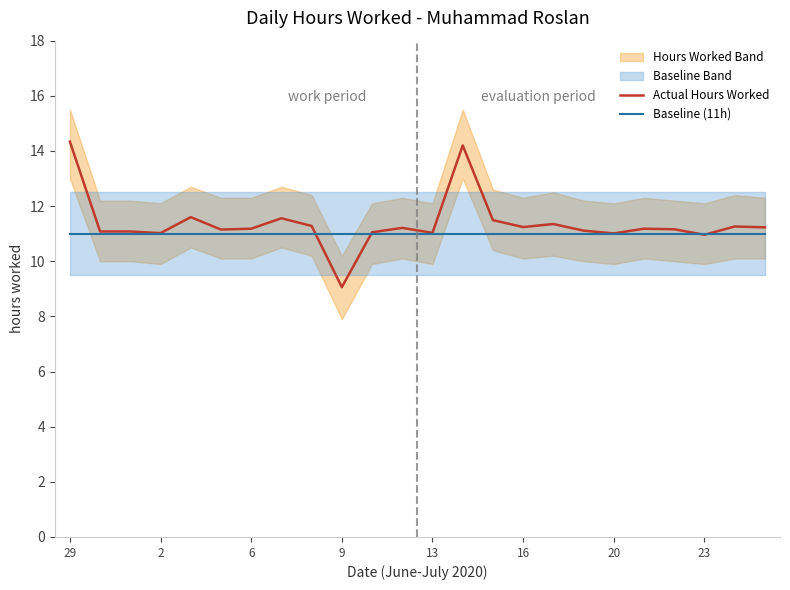

Which series has the largest total across all categories?

Actual Hours Worked